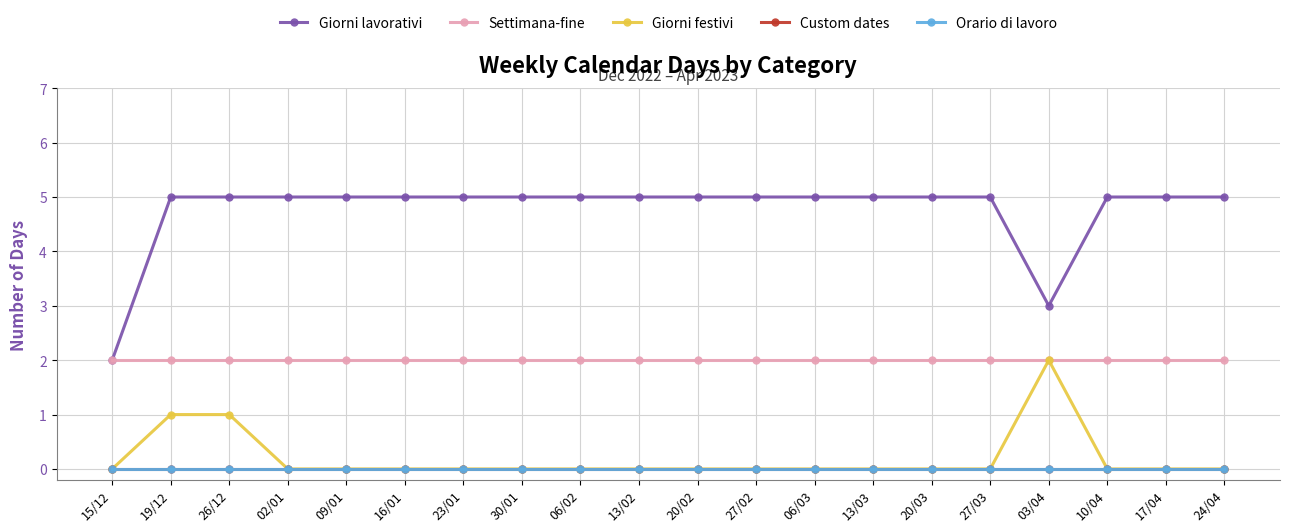

At which category does Giorni lavorativi reach its first local valley?

03/04